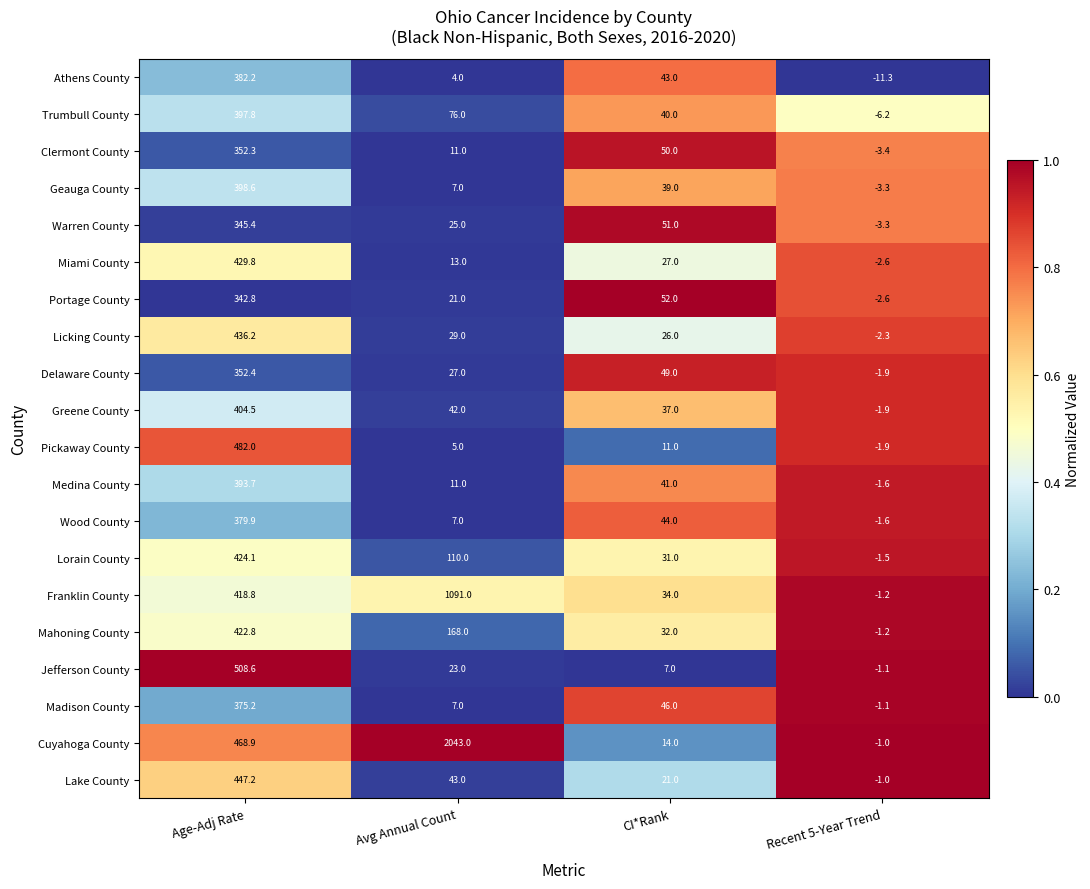

Rank the series by their maximum value, from lowest to highest.

Portage County, Warren County, Clermont County, Delaware County, Madison County, Wood County, Athens County, Medina County, Trumbull County, Geauga County, Greene County, Mahoning County, Lorain County, Miami County, Licking County, Lake County, Pickaway County, Jefferson County, Franklin County, Cuyahoga County